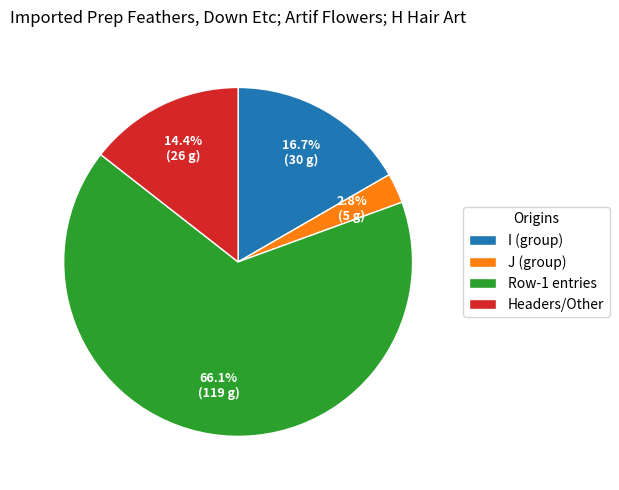

Is there any slice that represents more than half of the pie?

Yes